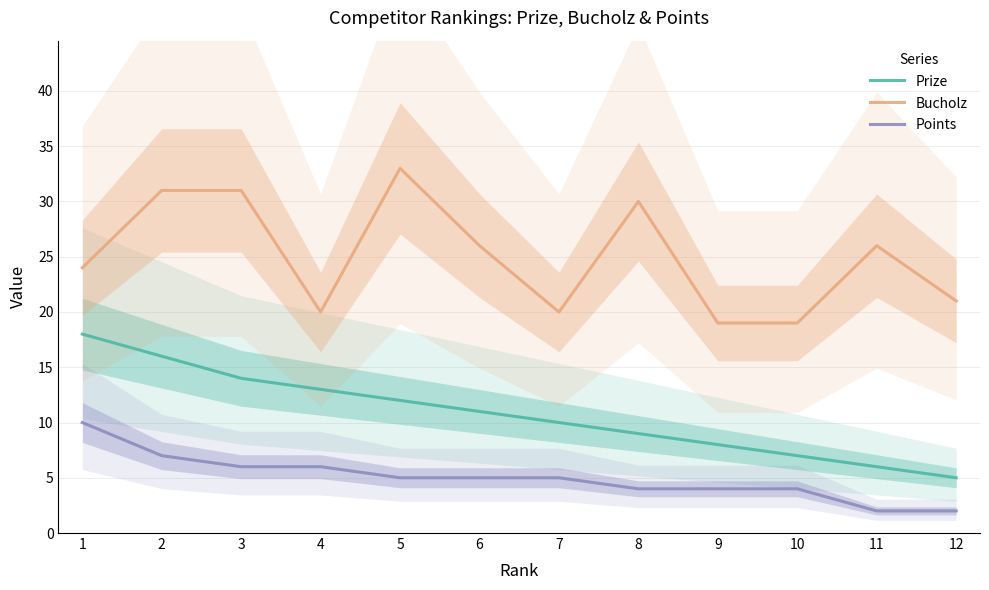

At how many categories does at least one series exceed 17?

12